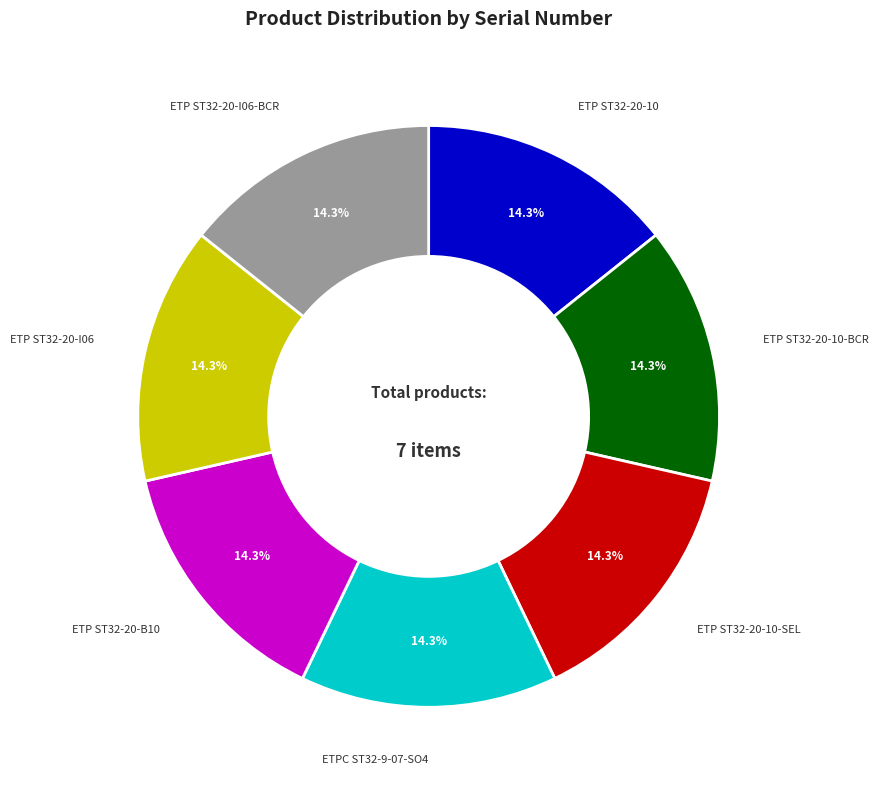

To the nearest percent, what percentage of the pie is ETP ST32-20-I06?

14%